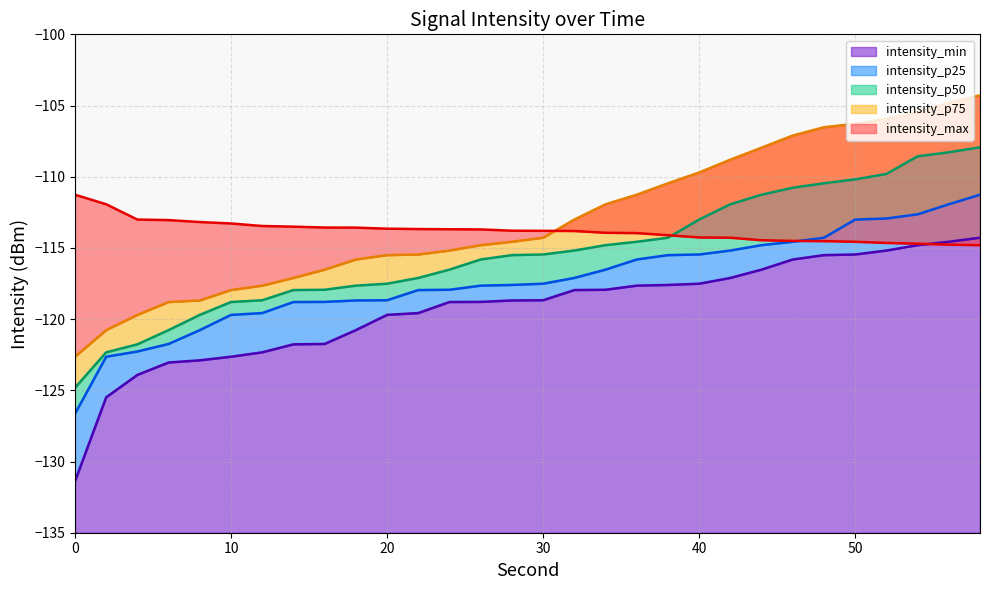

What is the difference between the intensity_min values at 4 and 14?

2.1